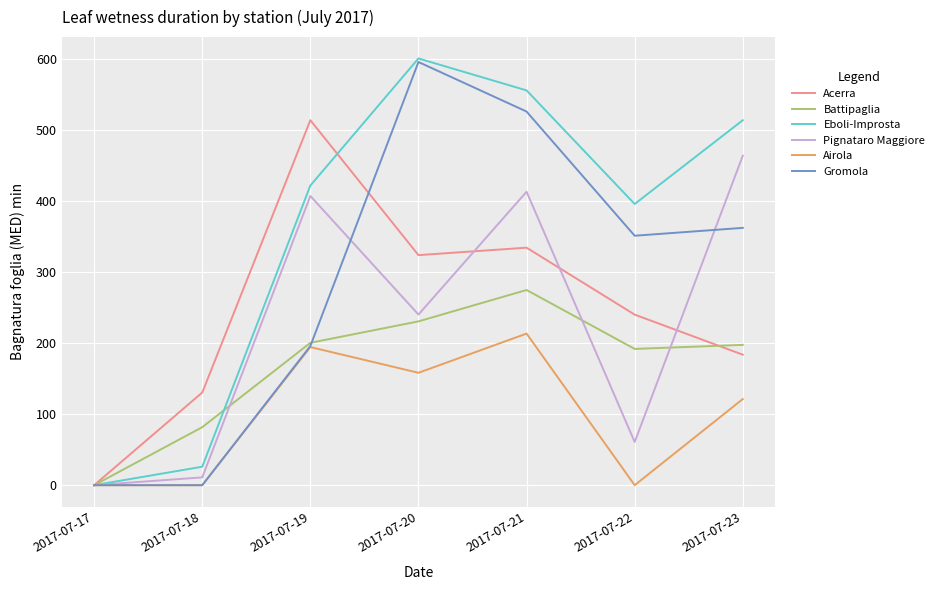

How many values in the Gromola series exceed 351?

4